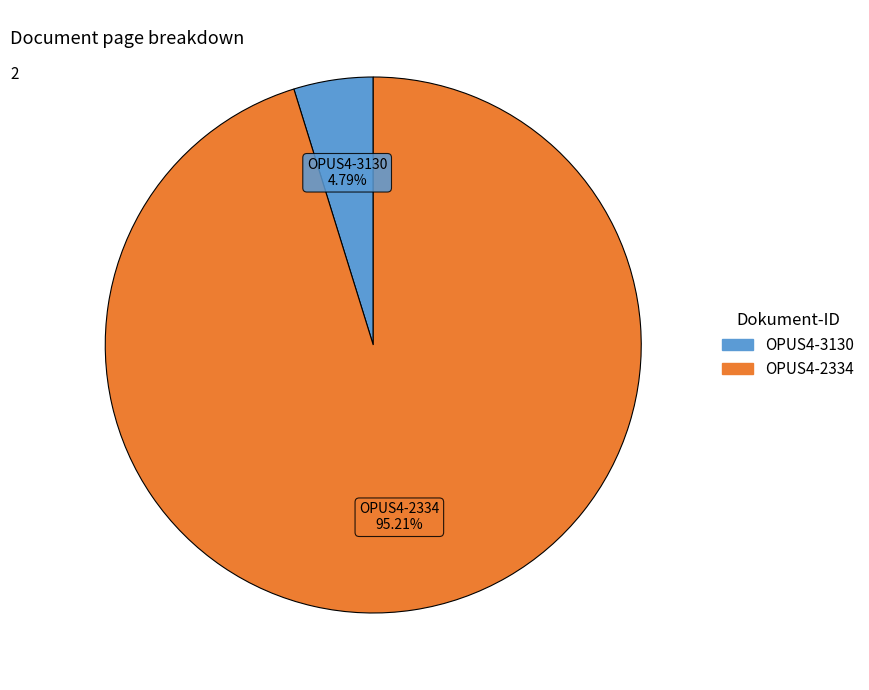

What is the largest slice in the pie chart?

OPUS4-2334